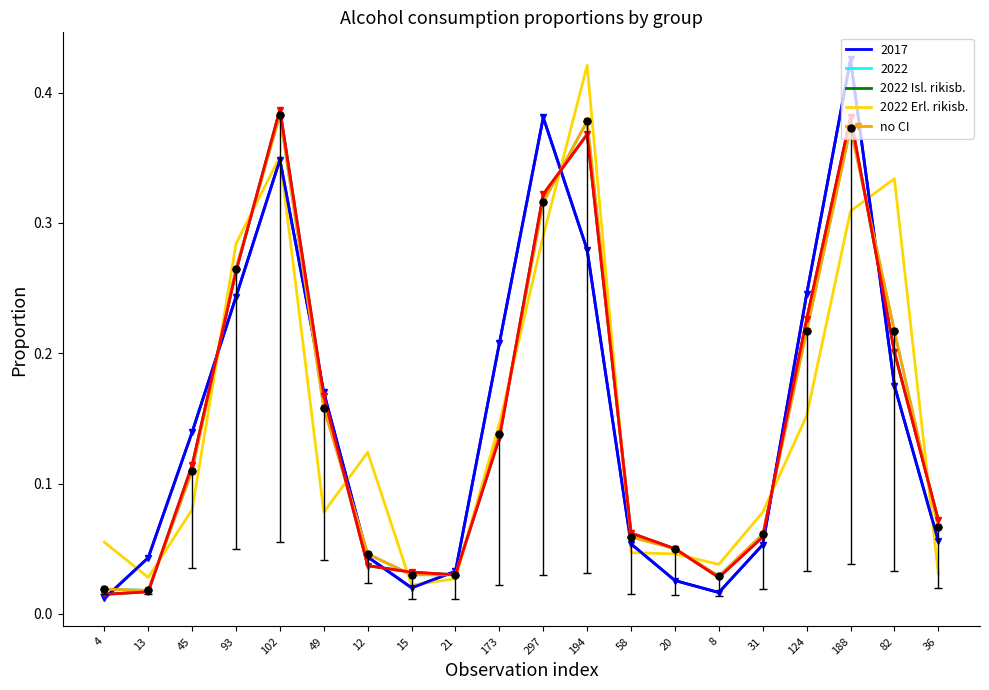

True or false: 2022 Isl. rikisb. has a value of 0.0 at 21.

True